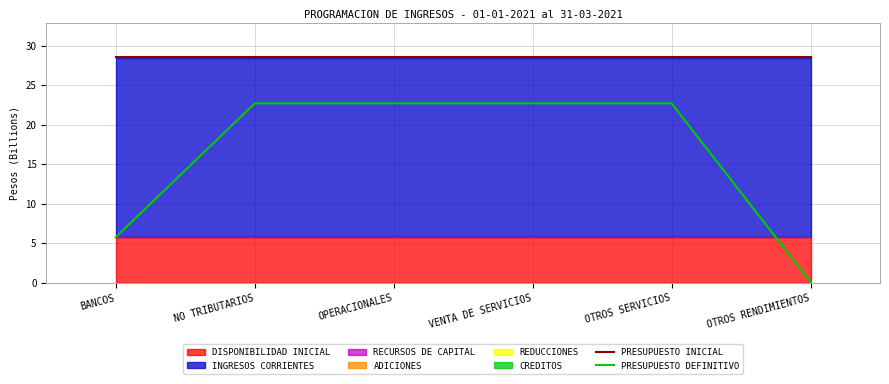

How many categories are shown in the chart?

6